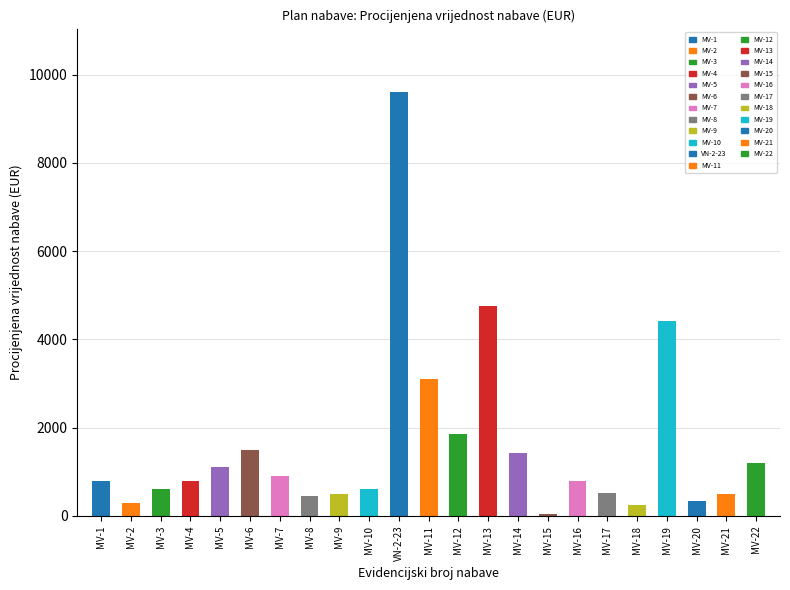

Which category has the highest value across all series?

VN-2-23